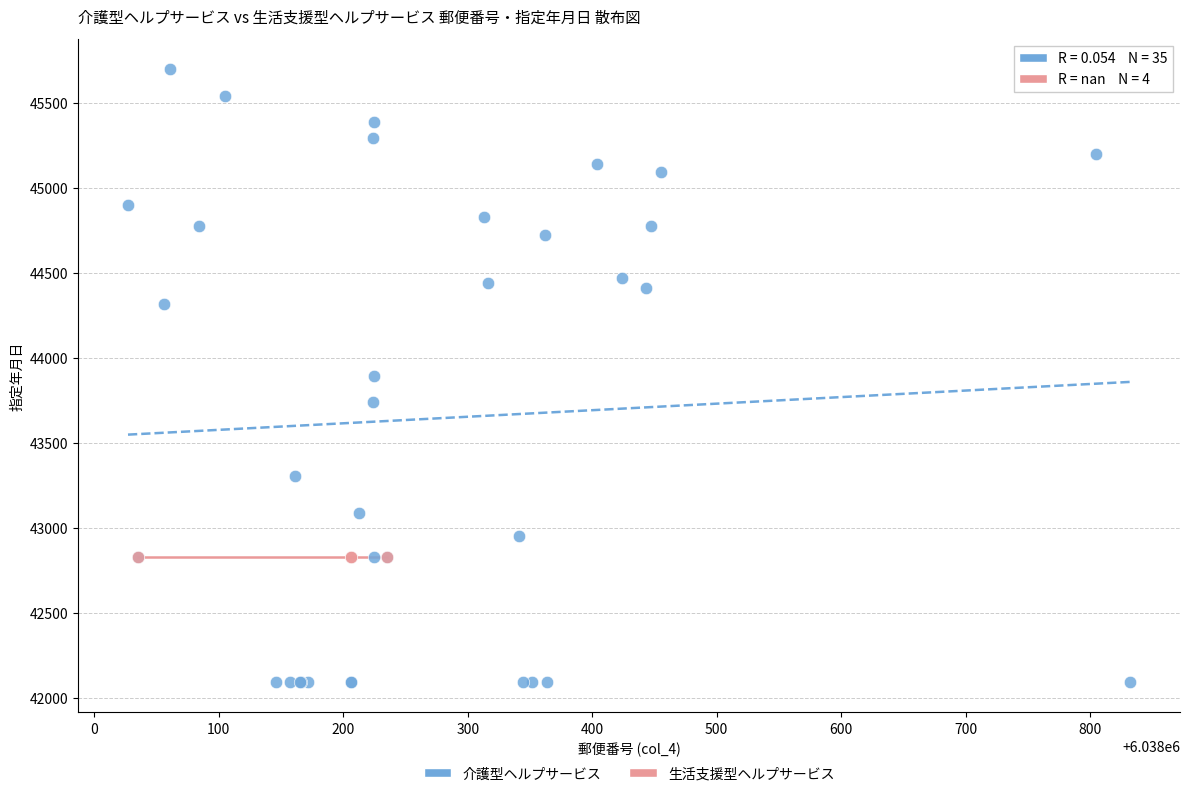

Which series reaches the maximum Y coordinate?

介護型ヘルプサービス